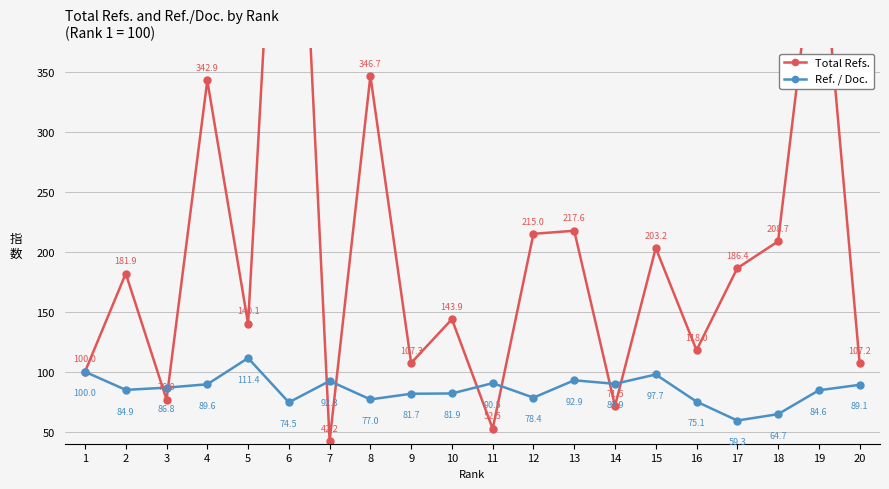

True or false: Ref. / Doc. and Total Refs. cross at least once.

True